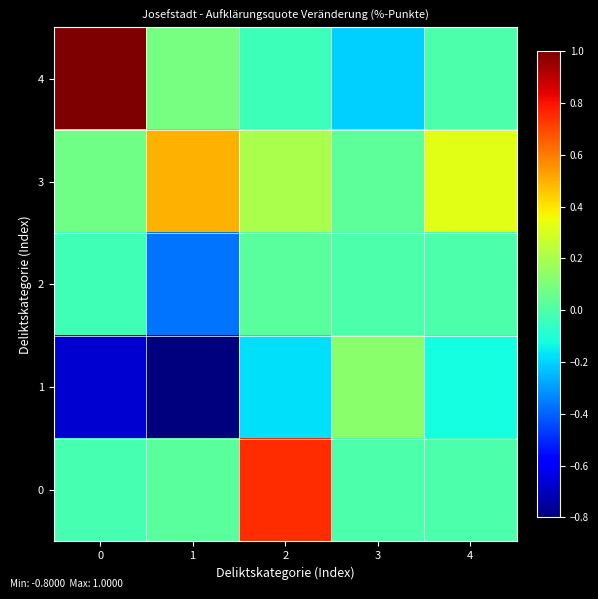

How many categories are shown in the chart?

5